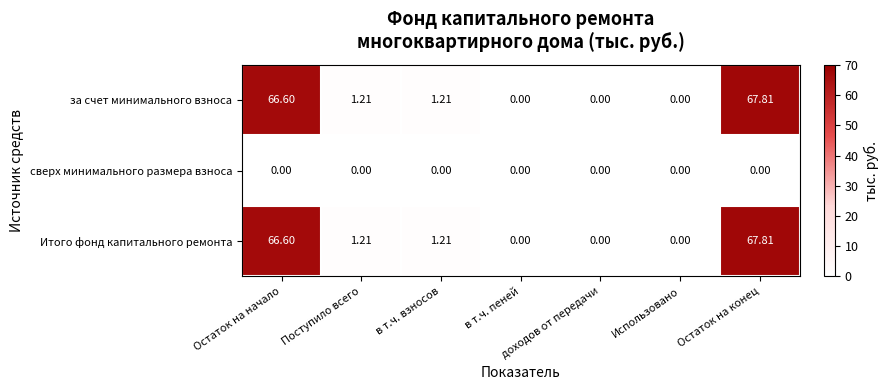

At which label does за счет минимального взноса reach its peak?

Остаток на конец